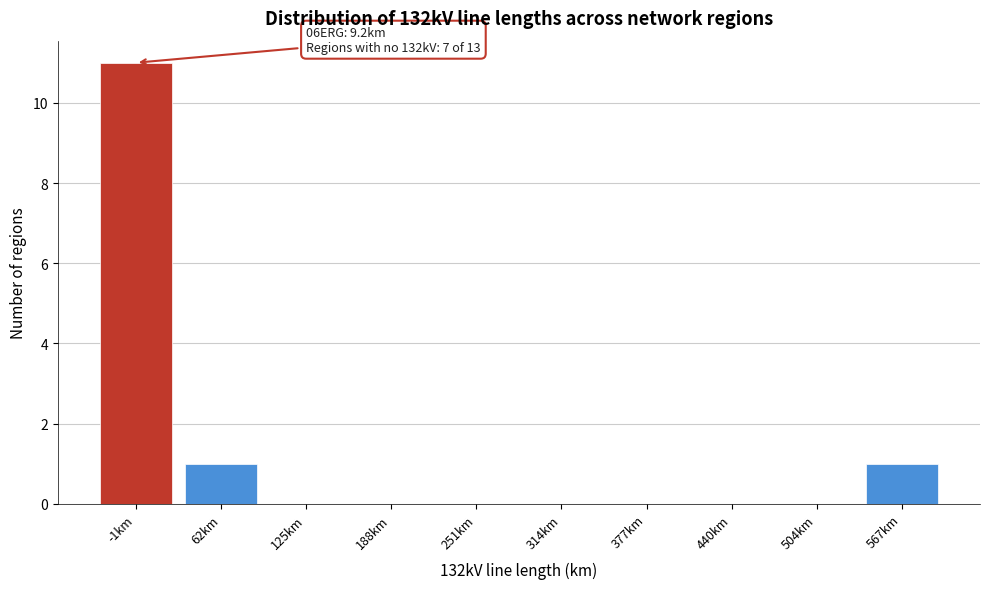

Reading right to left, list all the values displayed in this chart.

567km=1	504km=0	440km=0	377km=0	314km=0	251km=0	188km=0	125km=0	62km=1	-1km=11